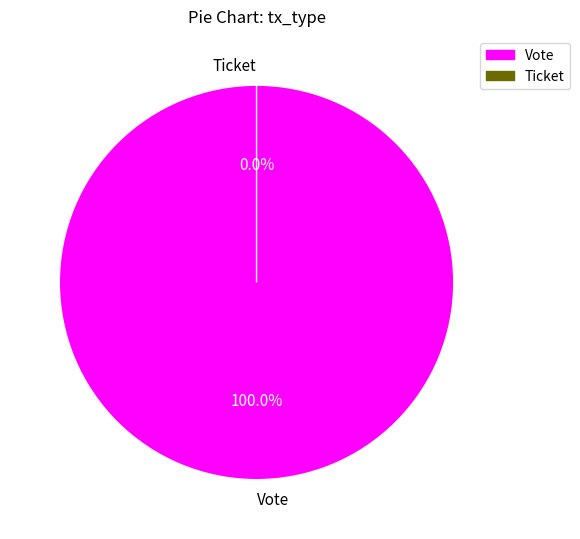

Is it true that Ticket is 0% of the pie?

True